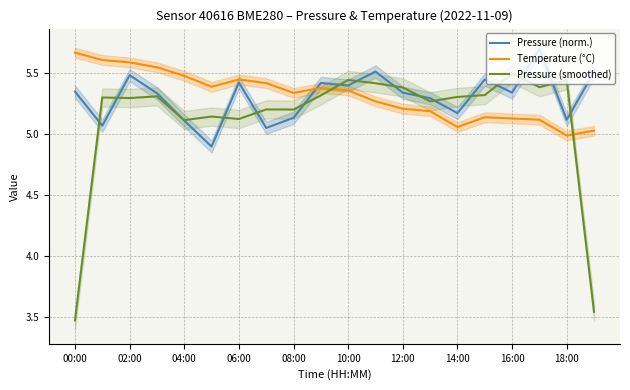

How many lines are shown in the chart?

3